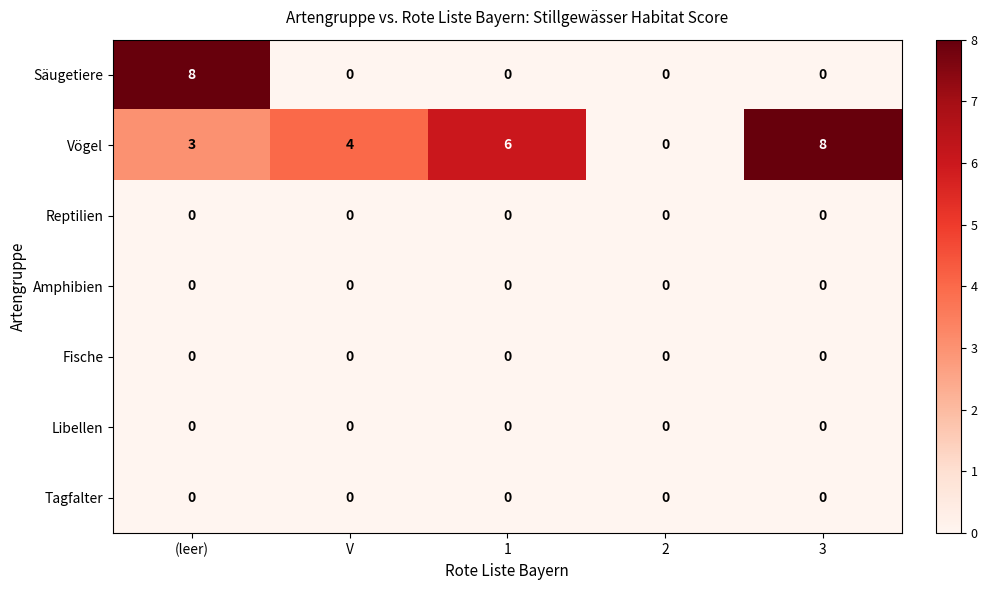

How many distinct data groups are displayed?

7